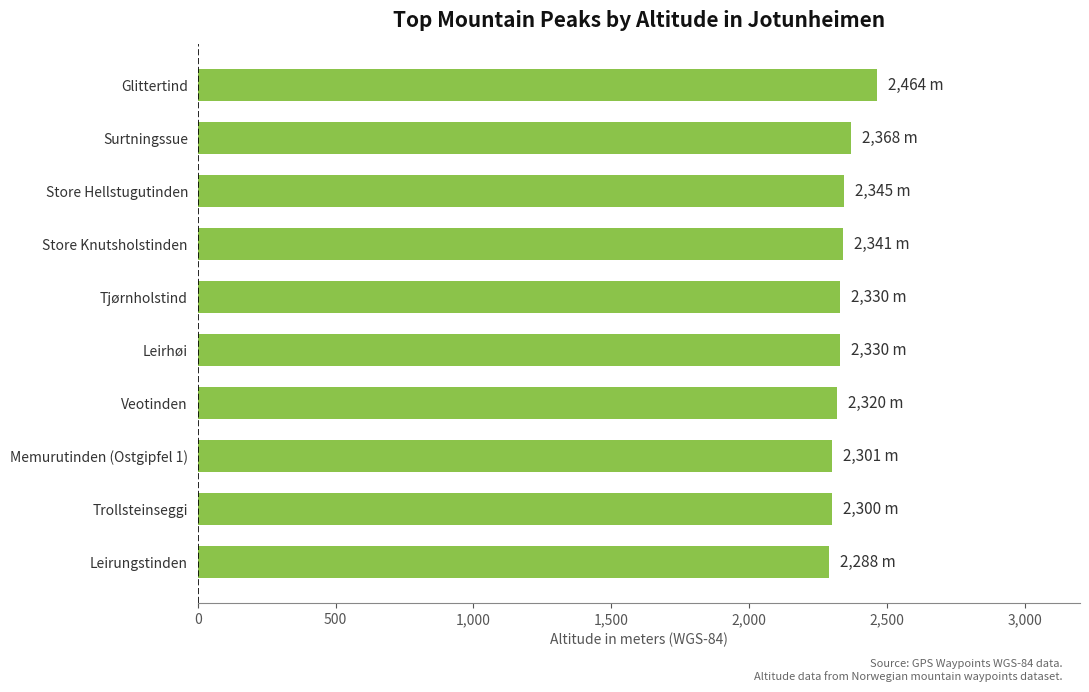

What is the average value?

2339